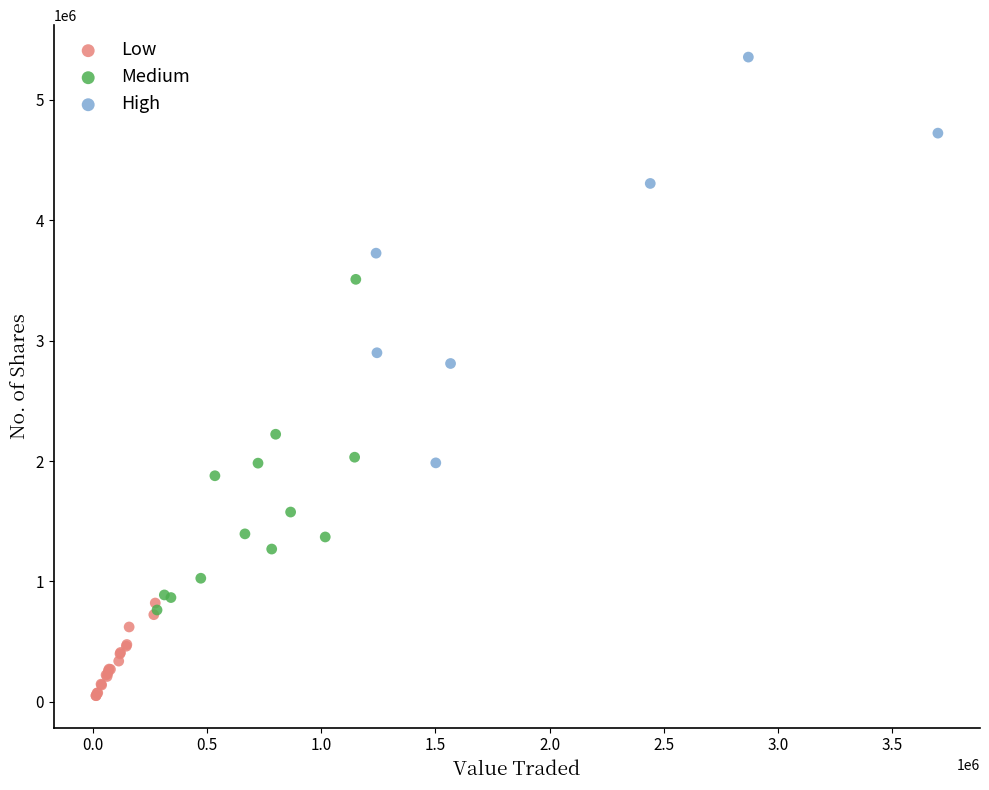

Which series contains the lowest Y value?

Low